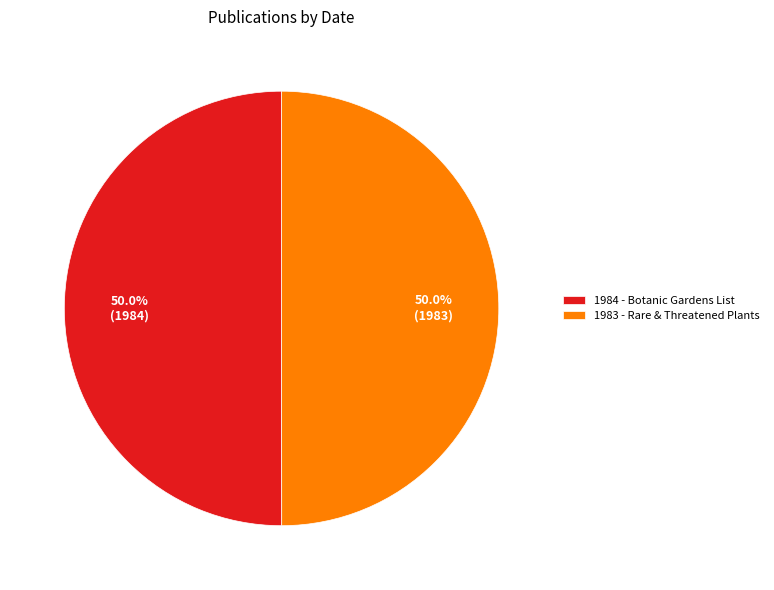

Combined, what portion of the pie is 1984 - Botanic Gardens List and 1983 - Rare & Threatened Plants?

100.0%